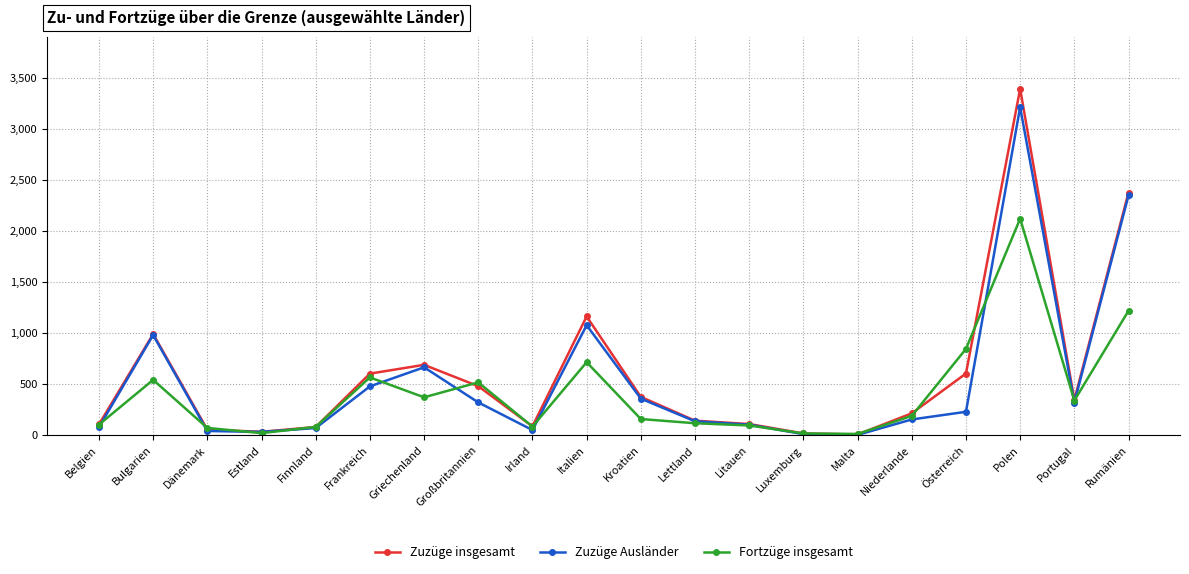

What is the label of the 14th point from the right?

Griechenland